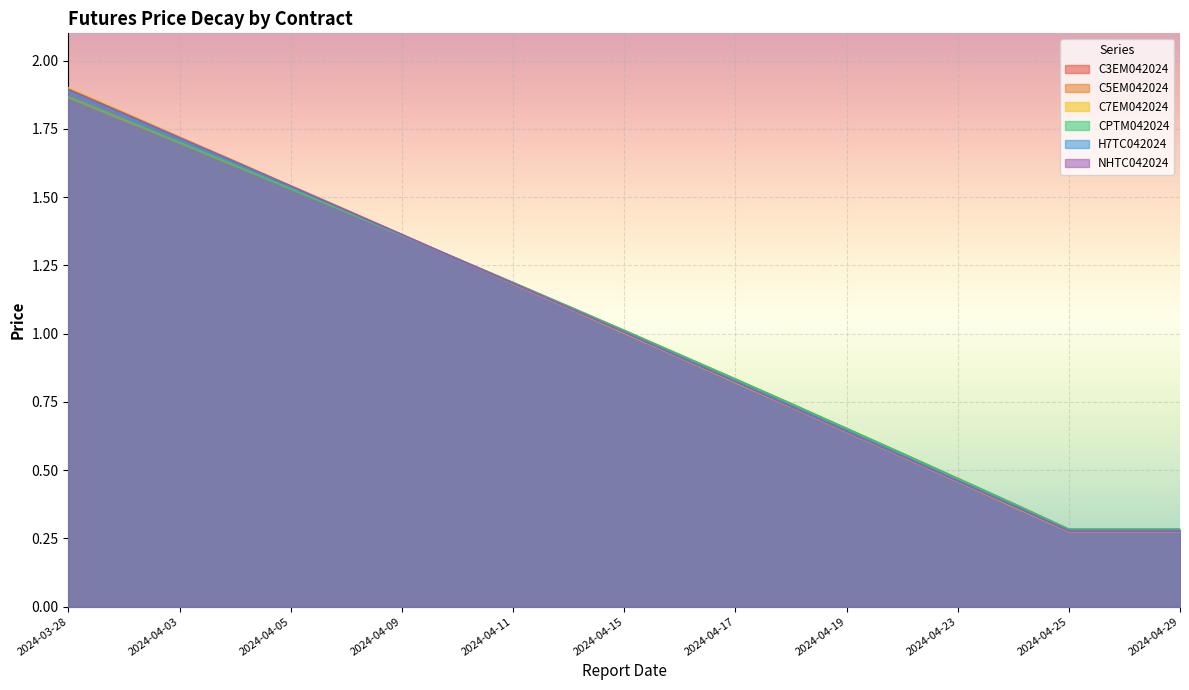

How many values in the H7TC042024 series are below 1?

10